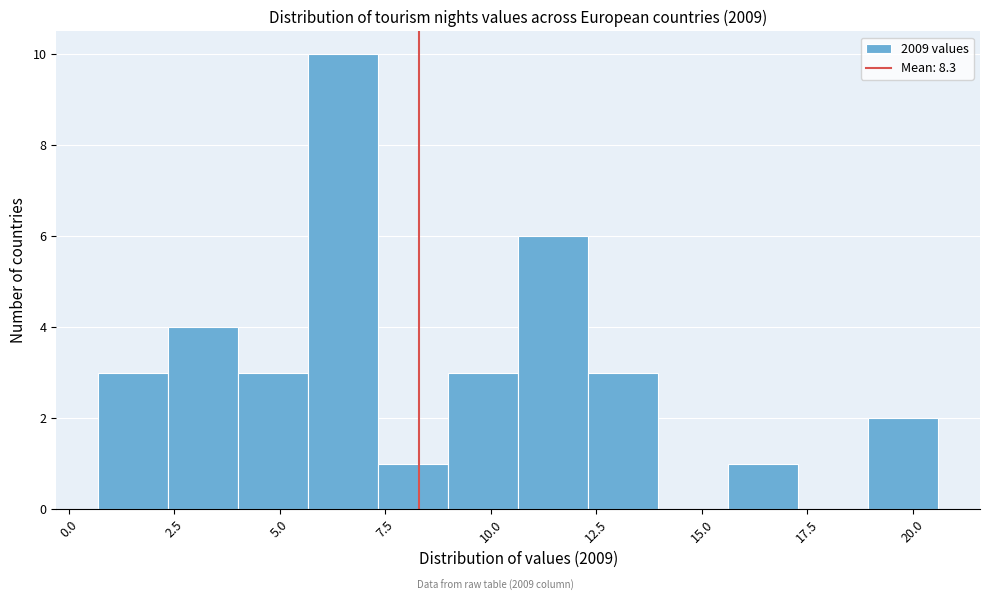

Around what value on the x-axis is the tallest bar? Give the approximate position of its centre, as read against the axis.

6.5